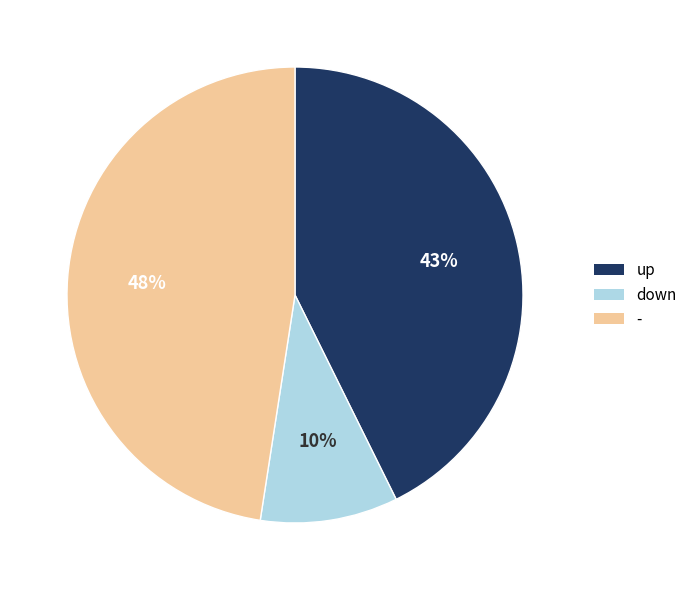

To the nearest percent, what portion does up represent?

43%